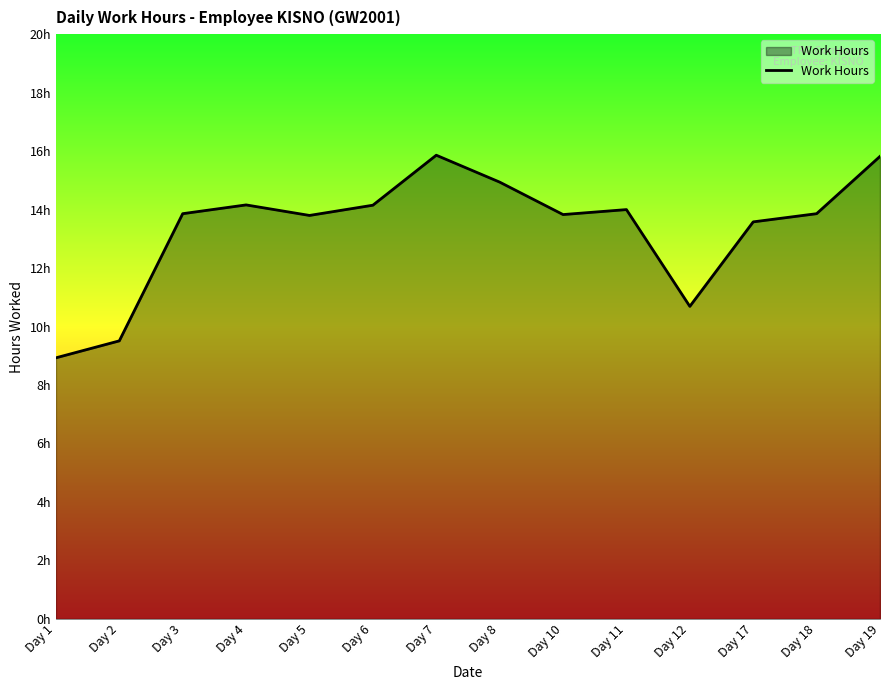

Does the chart display data point markers on the line(s)?

No